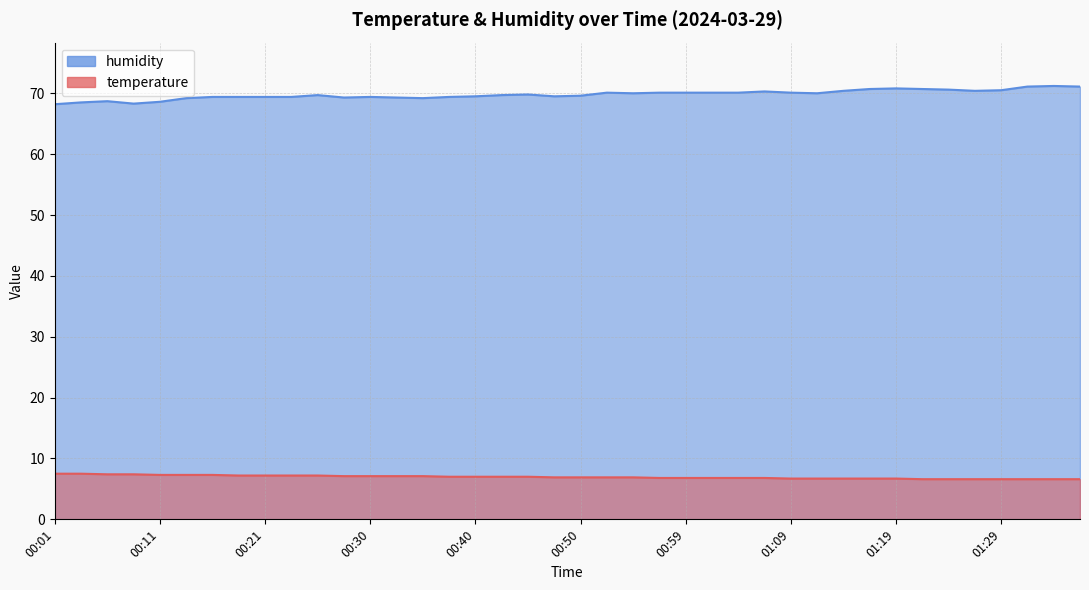

What are all the series names shown in the legend?

temperature, humidity